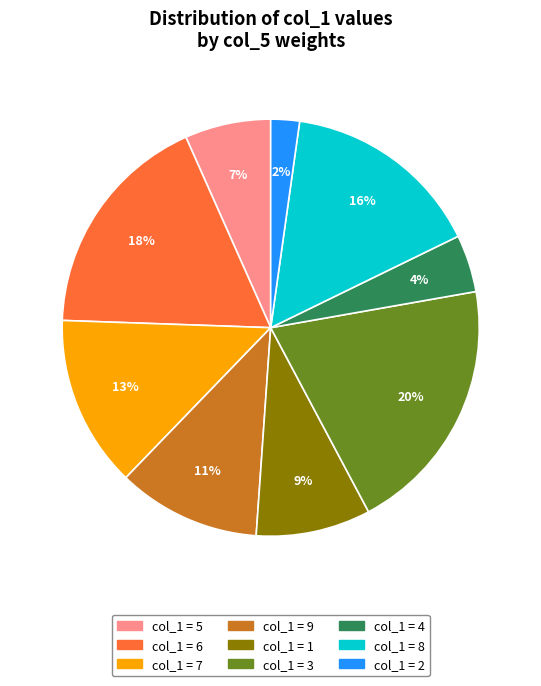

Is there a majority slice in this chart?

No